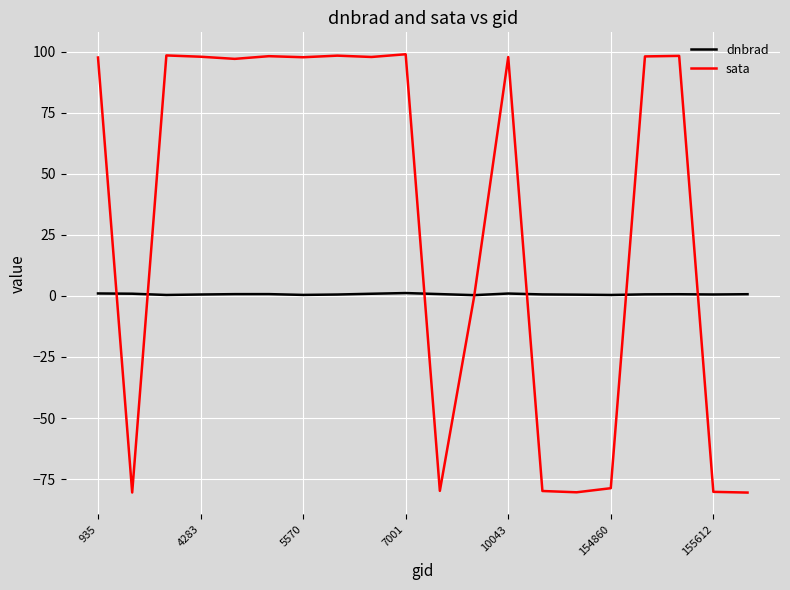

Which series has the largest range (max minus min)?

sata